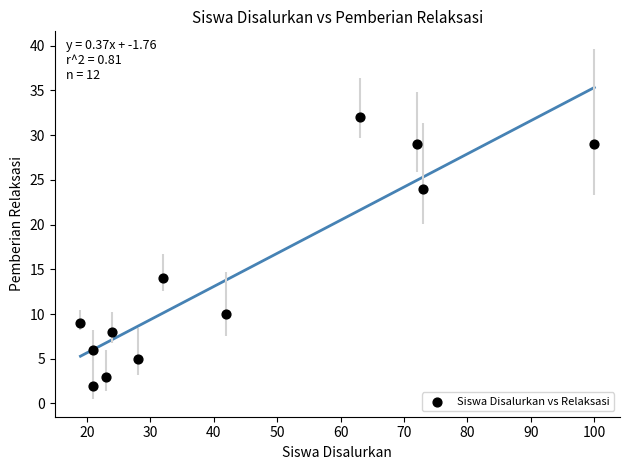

What Y value in the scatter plot is closest to 17?

14